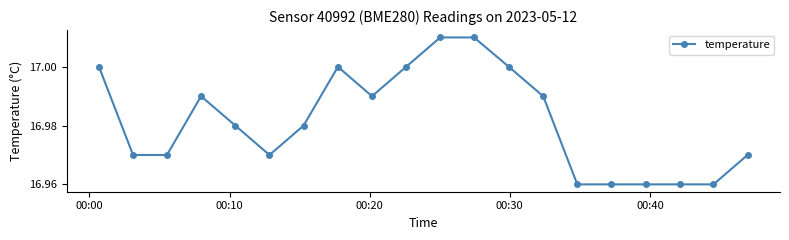

True or false: there are more than 0 points higher than both neighbors.

True